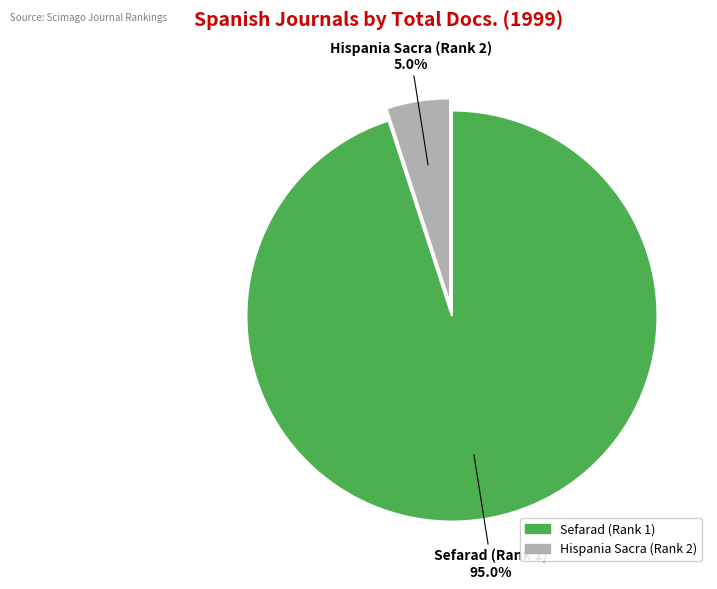

To the nearest percent, what percentage of the pie is Hispania Sacra (Rank 2)?

5%